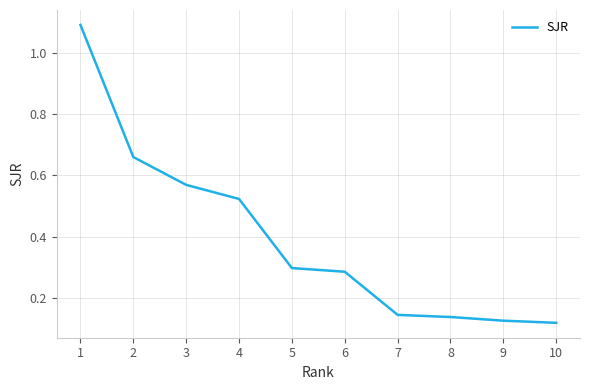

What is the maximum value shown in the chart?

1.1